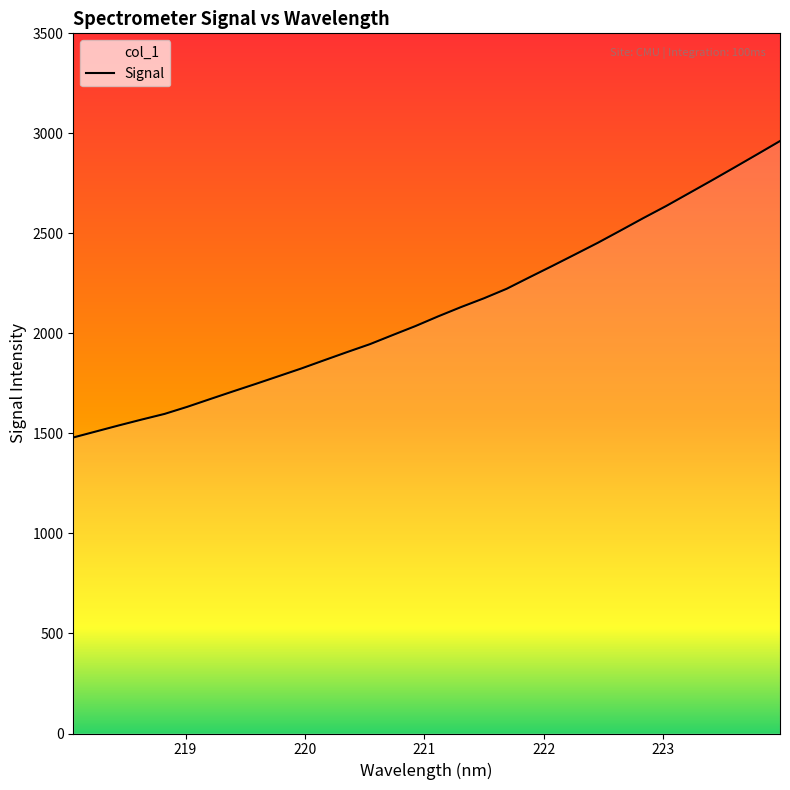

What is the difference between the maximum and minimum values?

1481.9